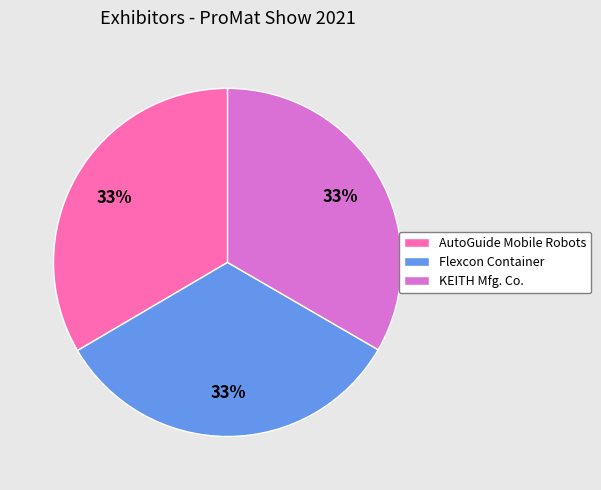

Does KEITH Mfg. Co. account for over 50% of the chart?

No